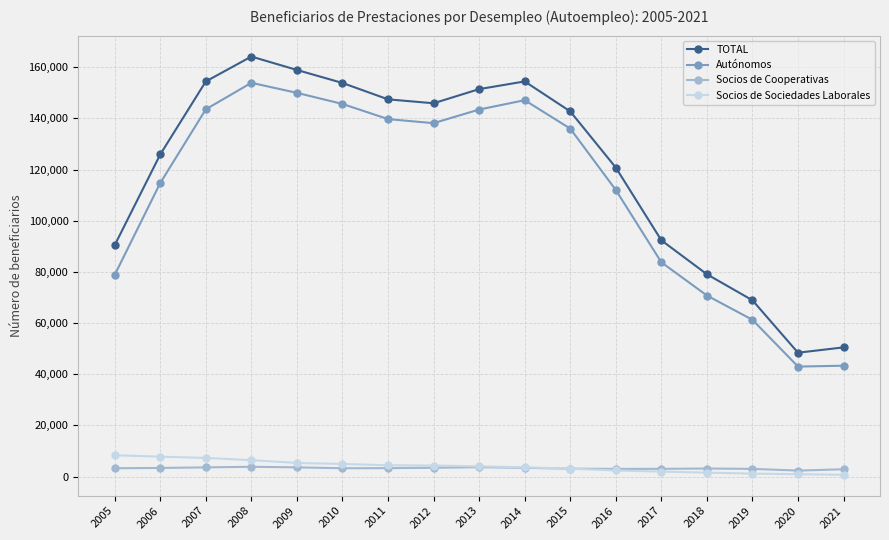

At which label does Socios de Cooperativas first exceed 3262?

2006